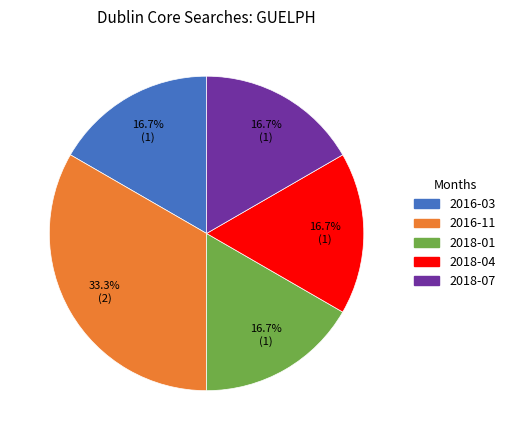

Do 2018-01 and 2018-04 together represent more than half of the pie?

No